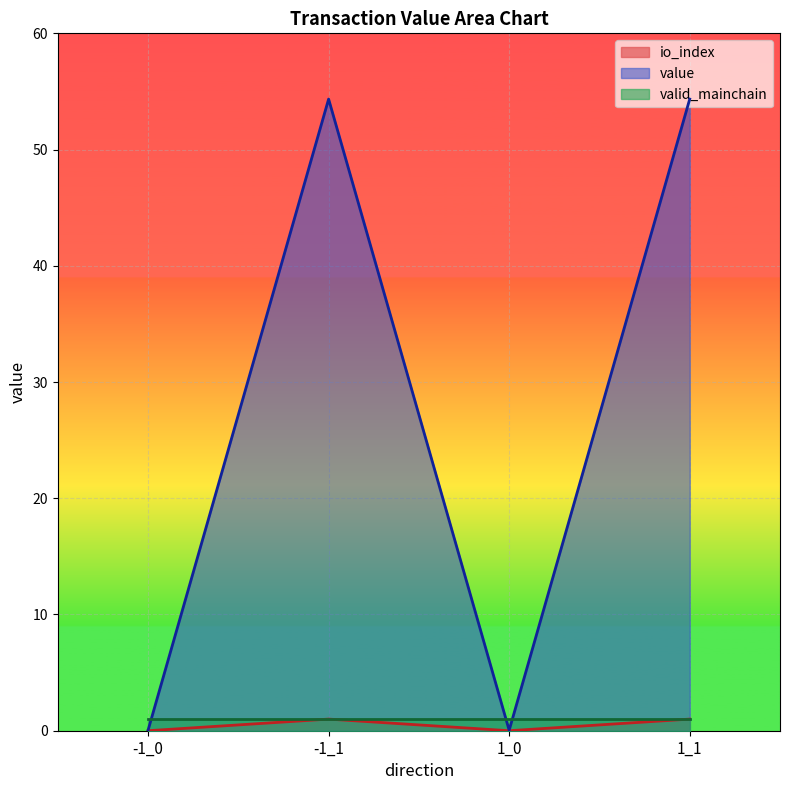

The value series shows 1.8 at -1_1. True or false?

False